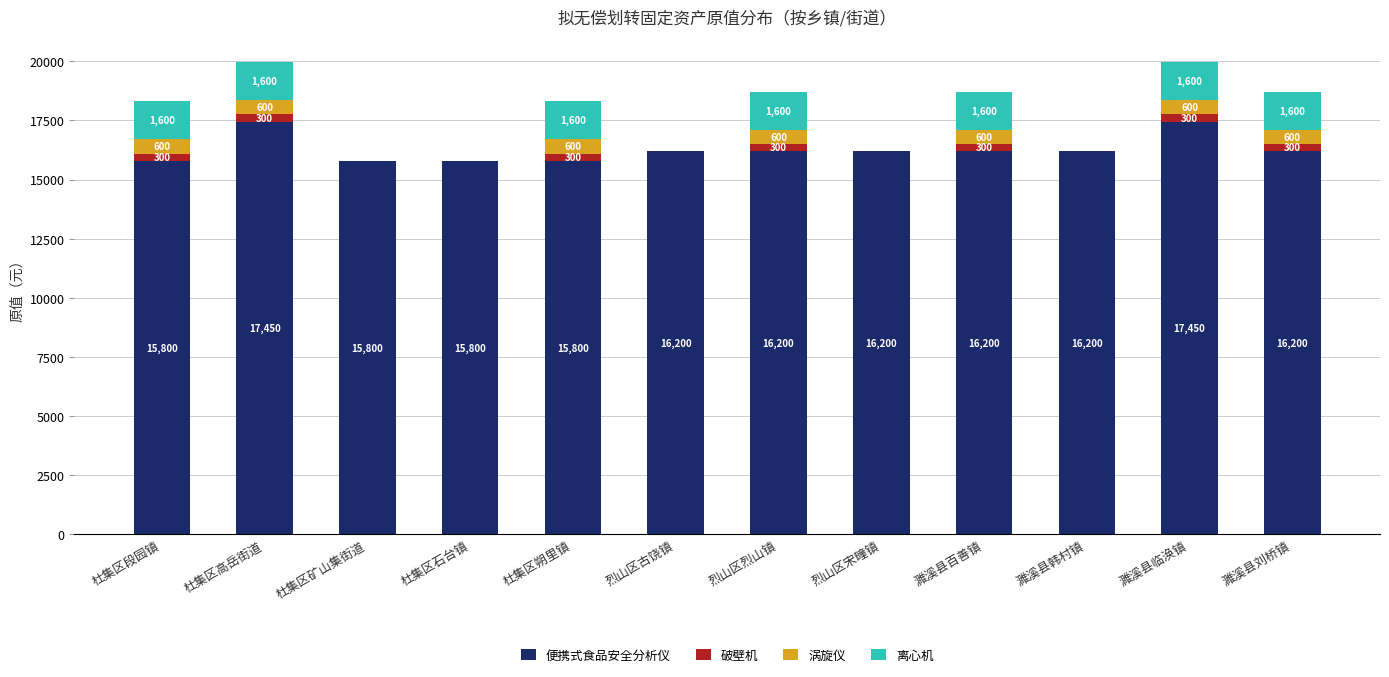

What value does the 便携式食品安全分析仪 series have at 濉溪县韩村镇, to the nearest 100?

16200